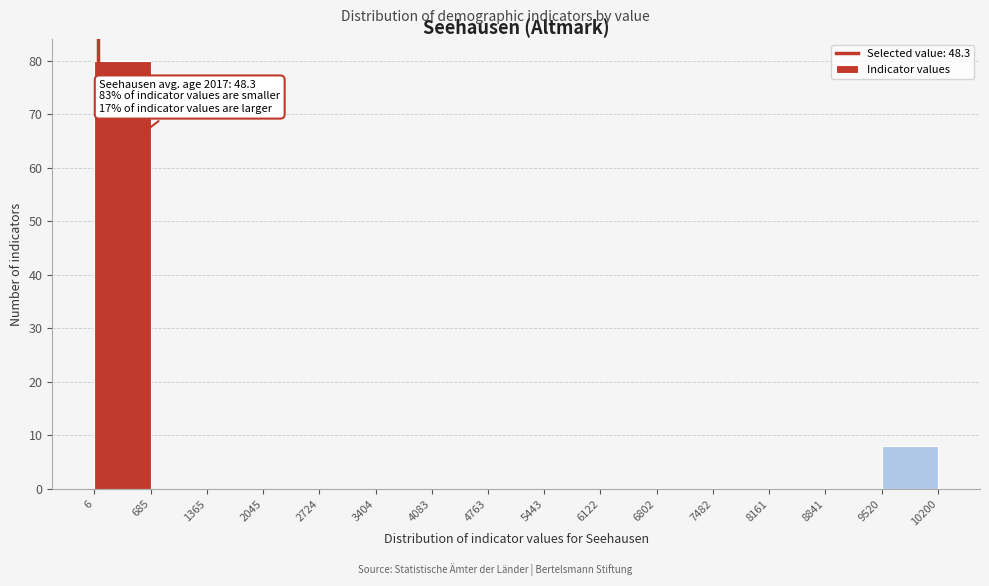

Over which range of the x-axis is the bar tallest?

6 to 685